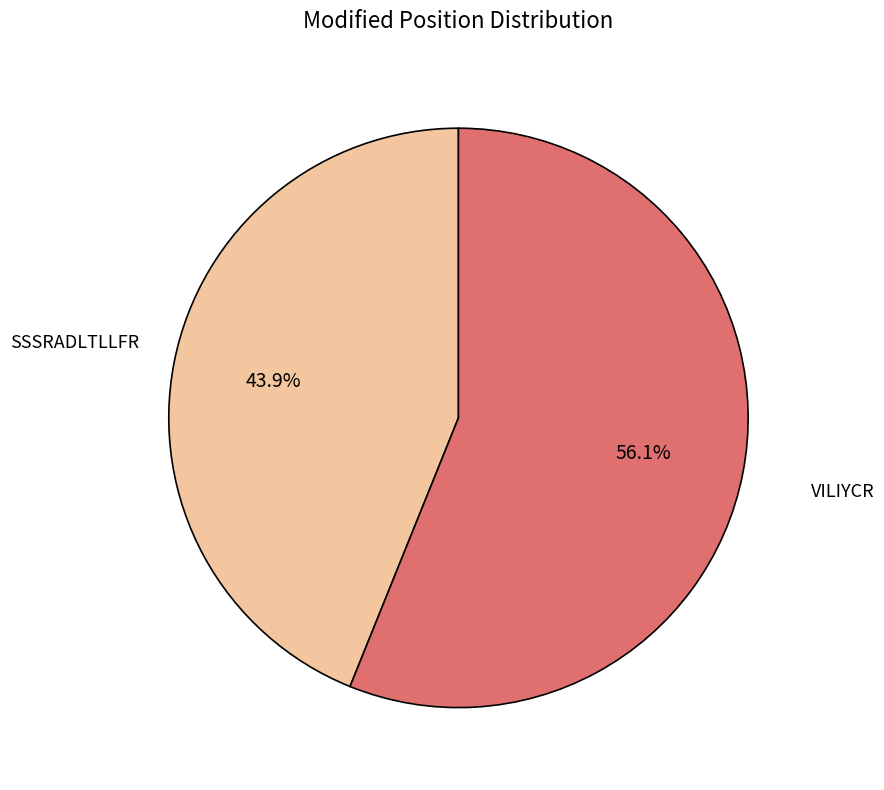

Is there any slice that represents more than half of the pie?

Yes